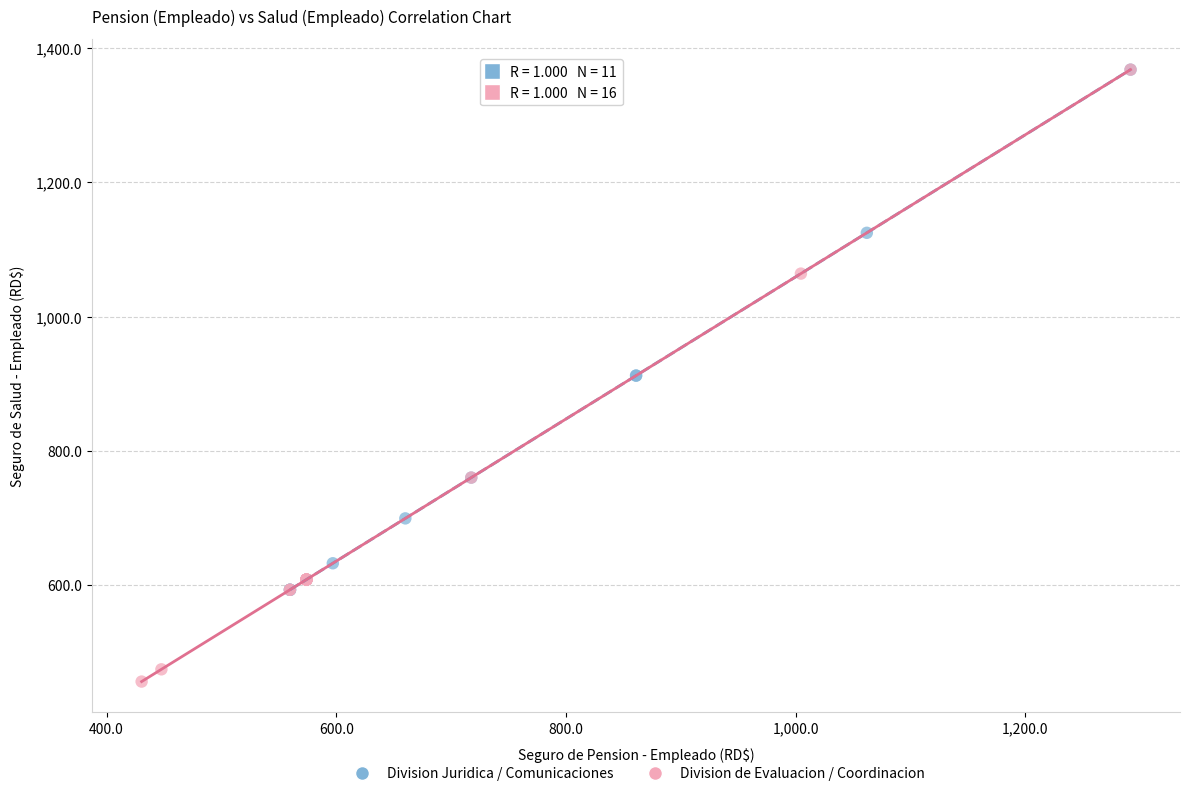

Which series has the widest spread of Y values?

Division de Evaluacion / Coordinacion